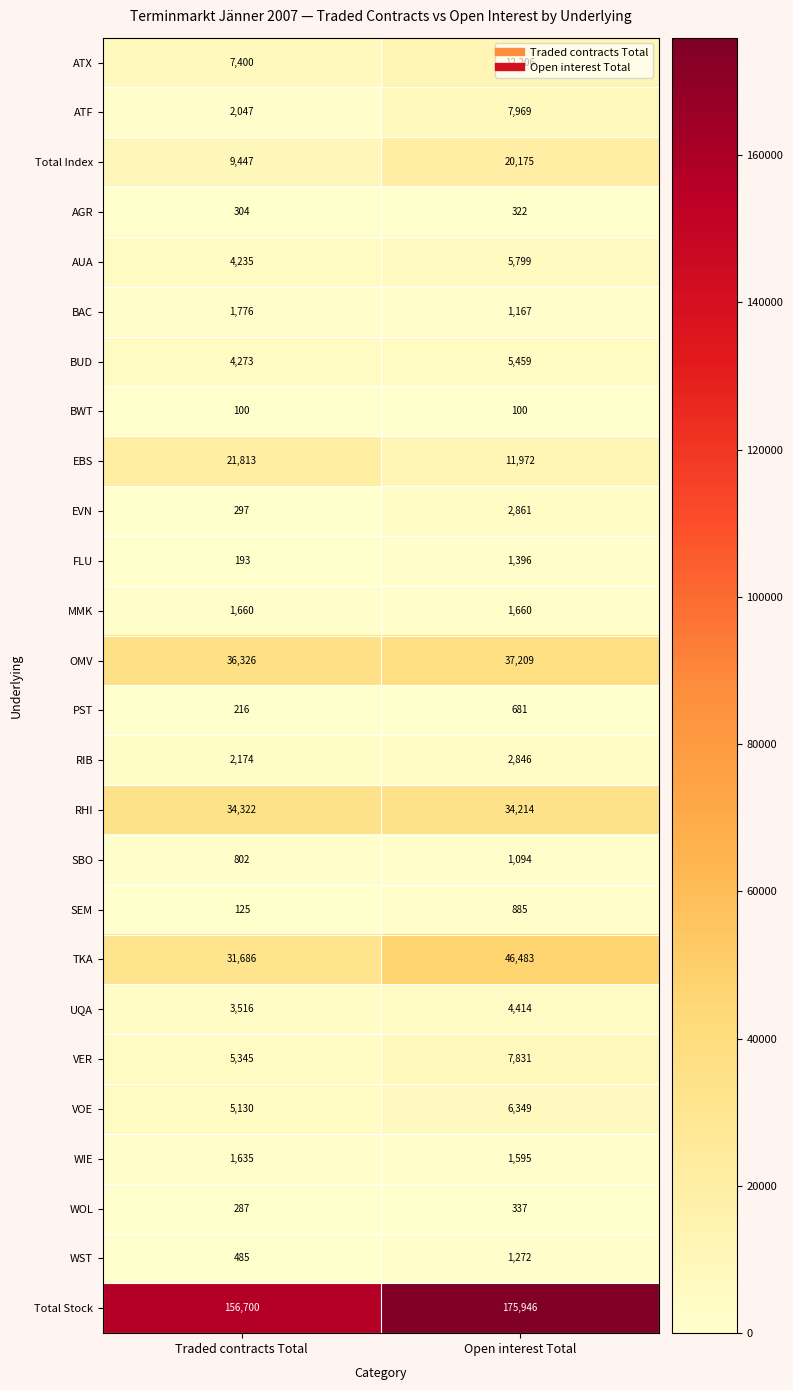

The VER series shows 1268 at Traded contracts Total. True or false?

False